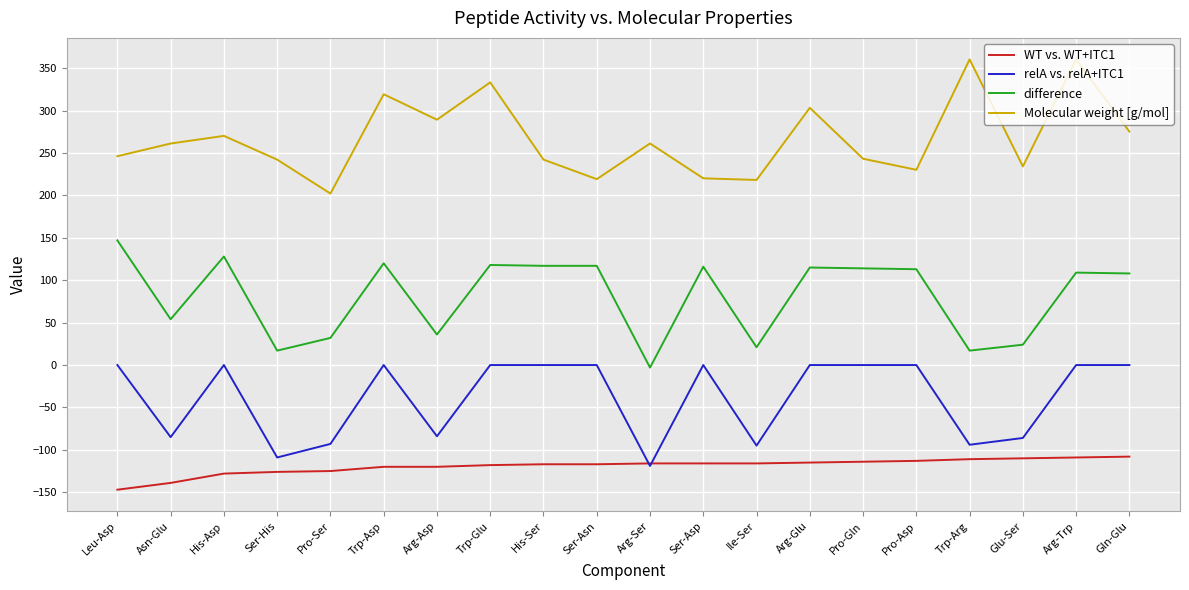

At how many categories does at least one series exceed 125?

20